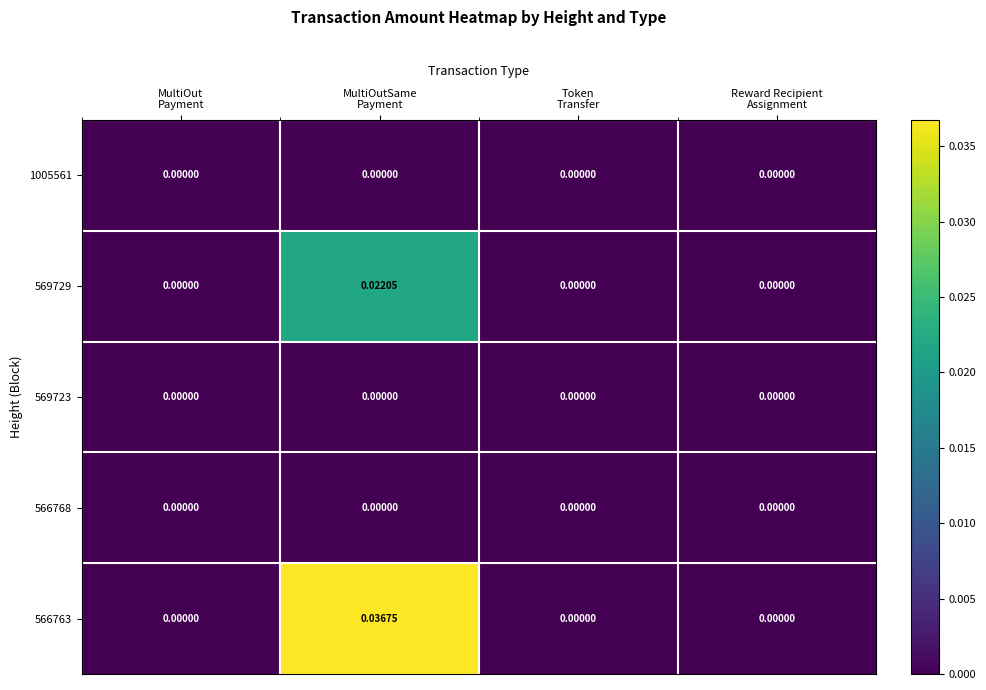

Count the number of categories in the chart.

4